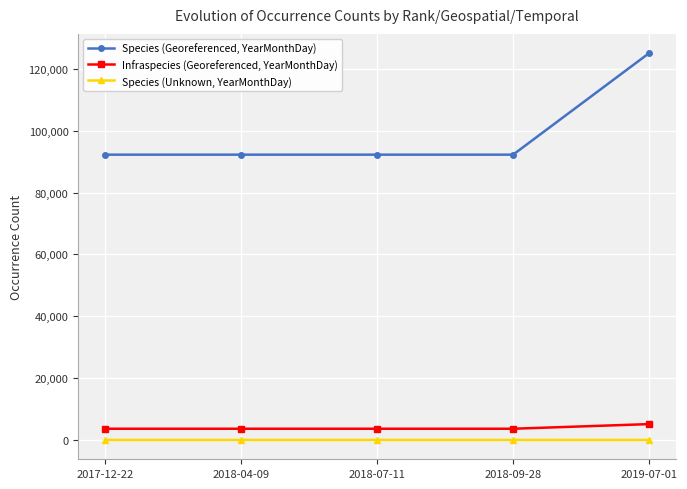

True or false: Species (Georeferenced, YearMonthDay) and Infraspecies (Georeferenced, YearMonthDay) cross at least once.

False